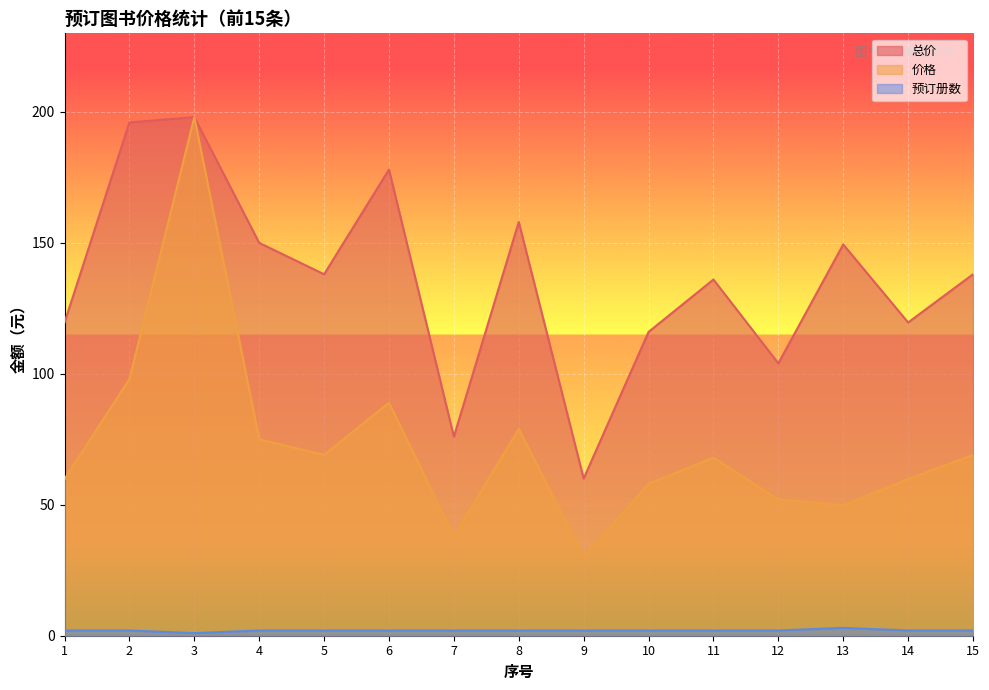

Which category has the highest value in the 价格 series?

3